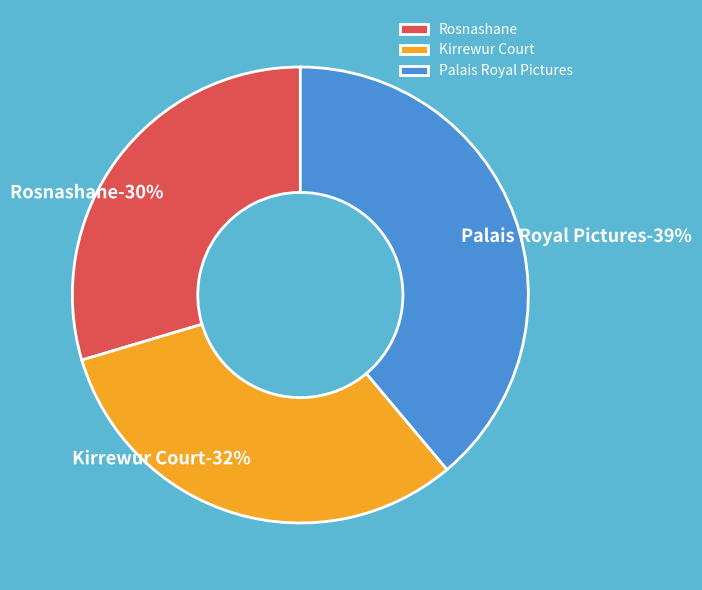

Is there a majority slice in this chart?

No